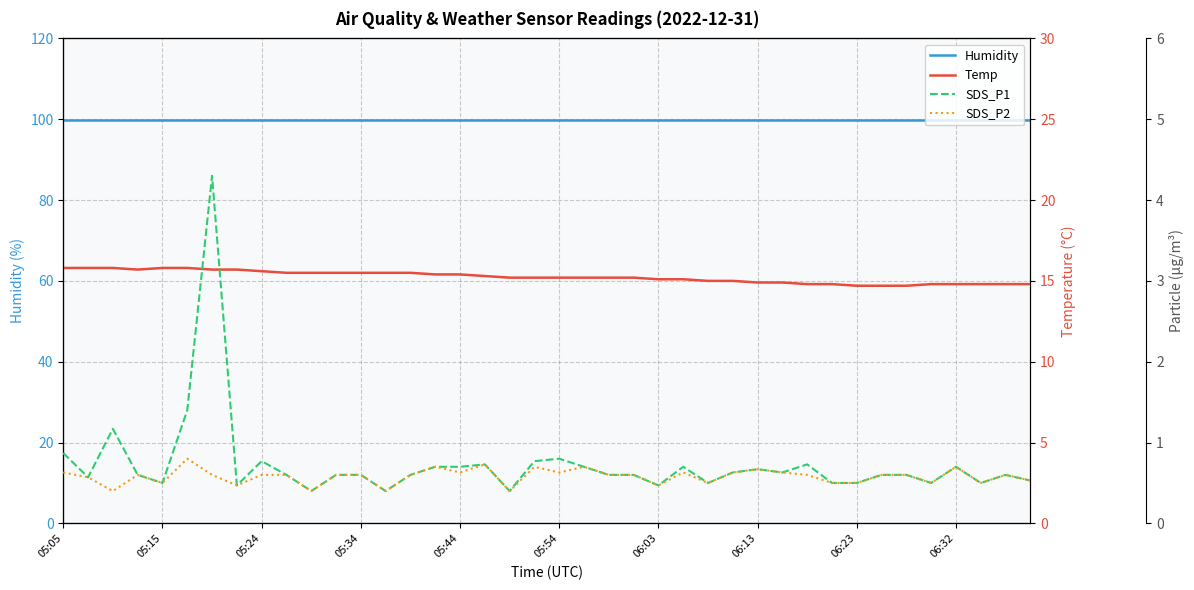

True or false: Humidity and SDS_P2 intersect in this chart.

False